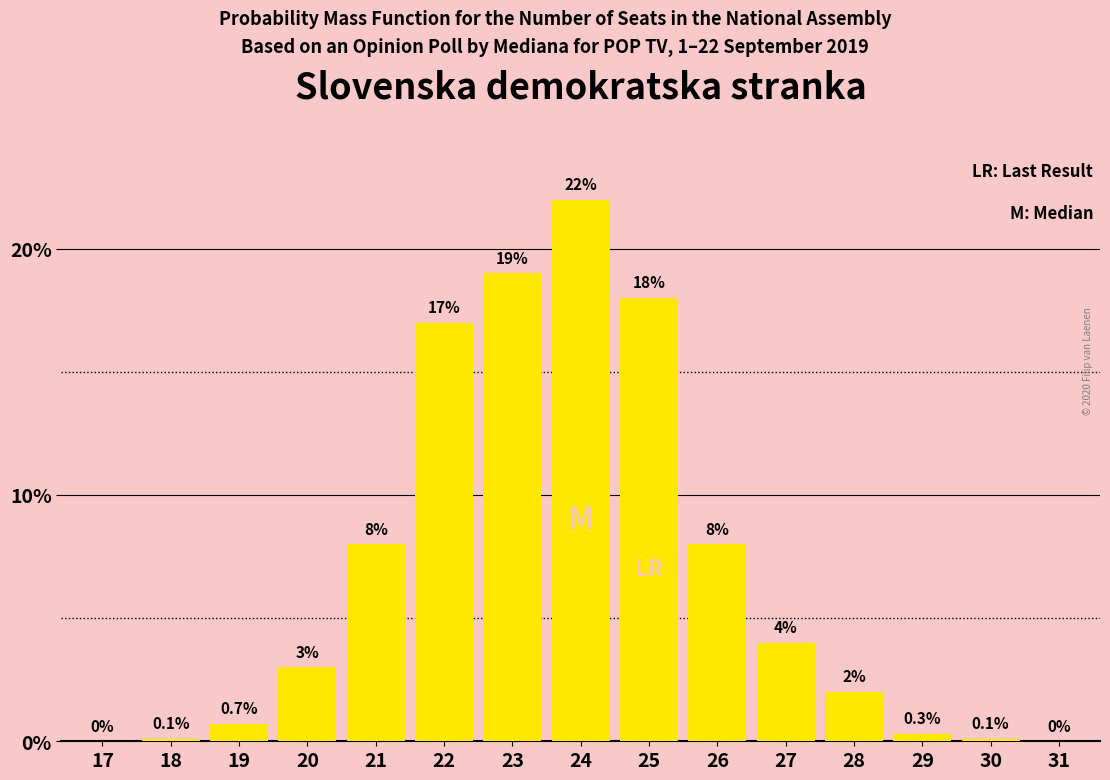

Reading right to left, list all the values displayed in this chart.

31=0.0	30=0.1	29=0.3	28=2.0	27=4.0	26=8.0	25=18.0	24=22.0	23=19.0	22=17.0	21=8.0	20=3.0	19=0.7	18=0.1	17=0.0